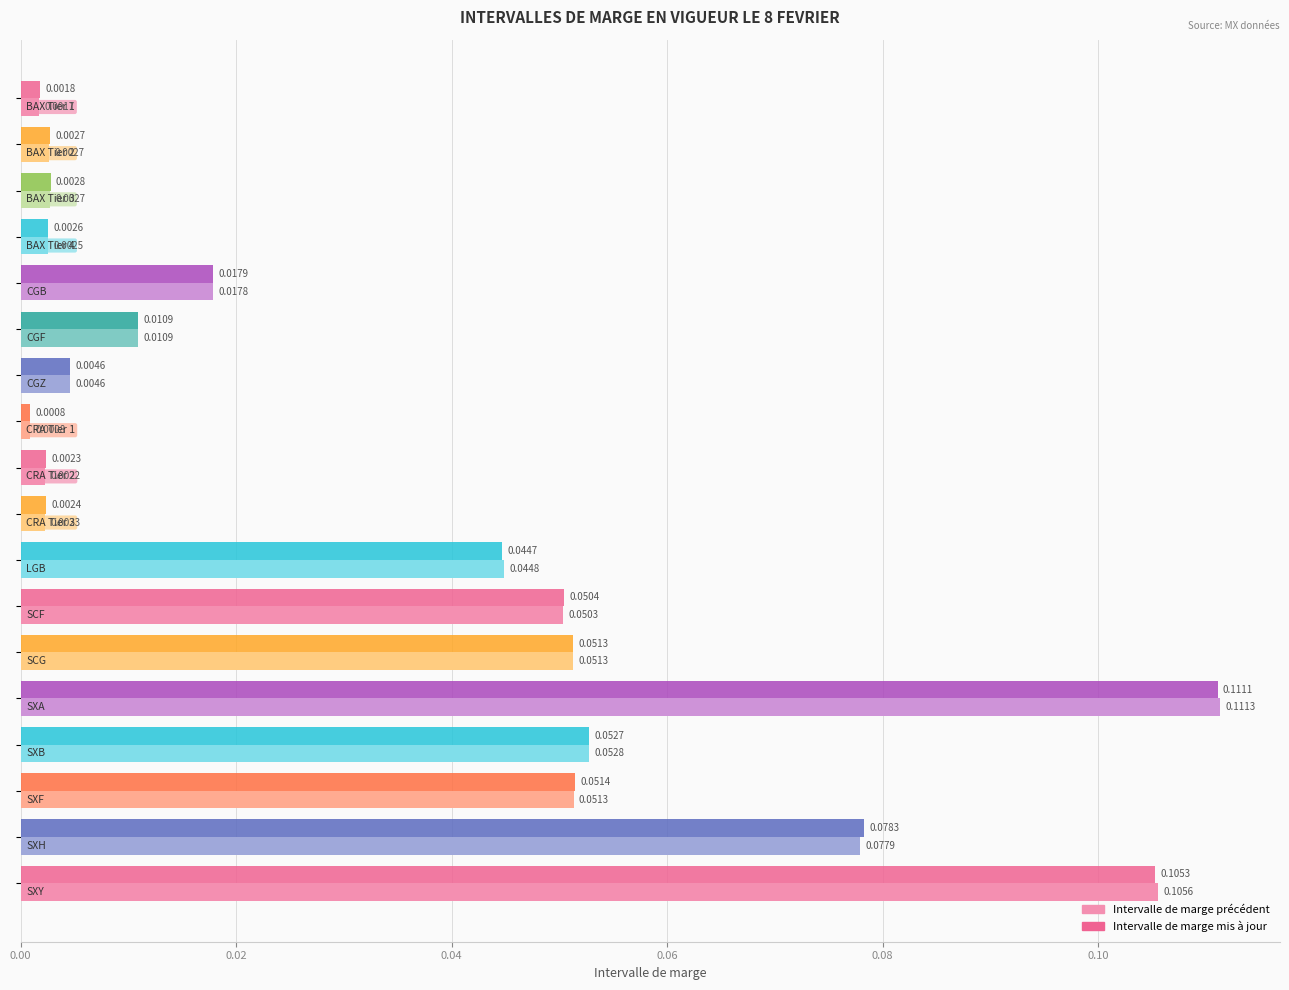

How many categories are shown in the chart?

18